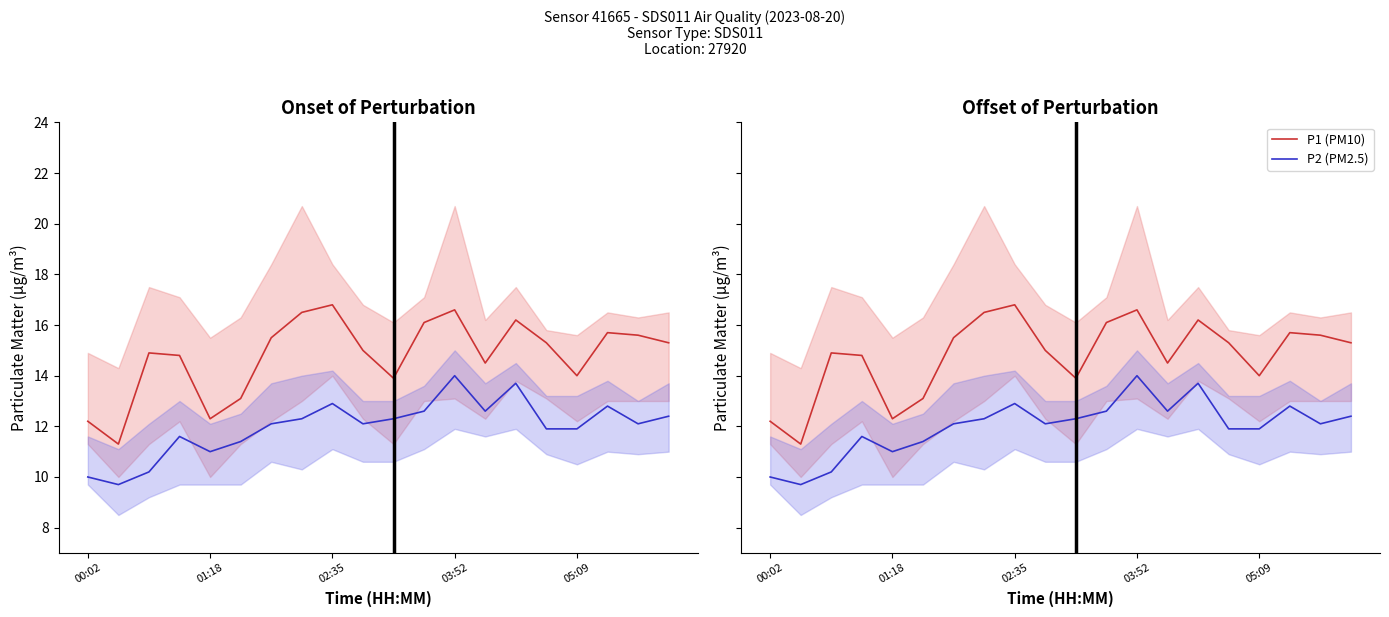

Which has a higher value, 02:35 or 05:09?

02:35